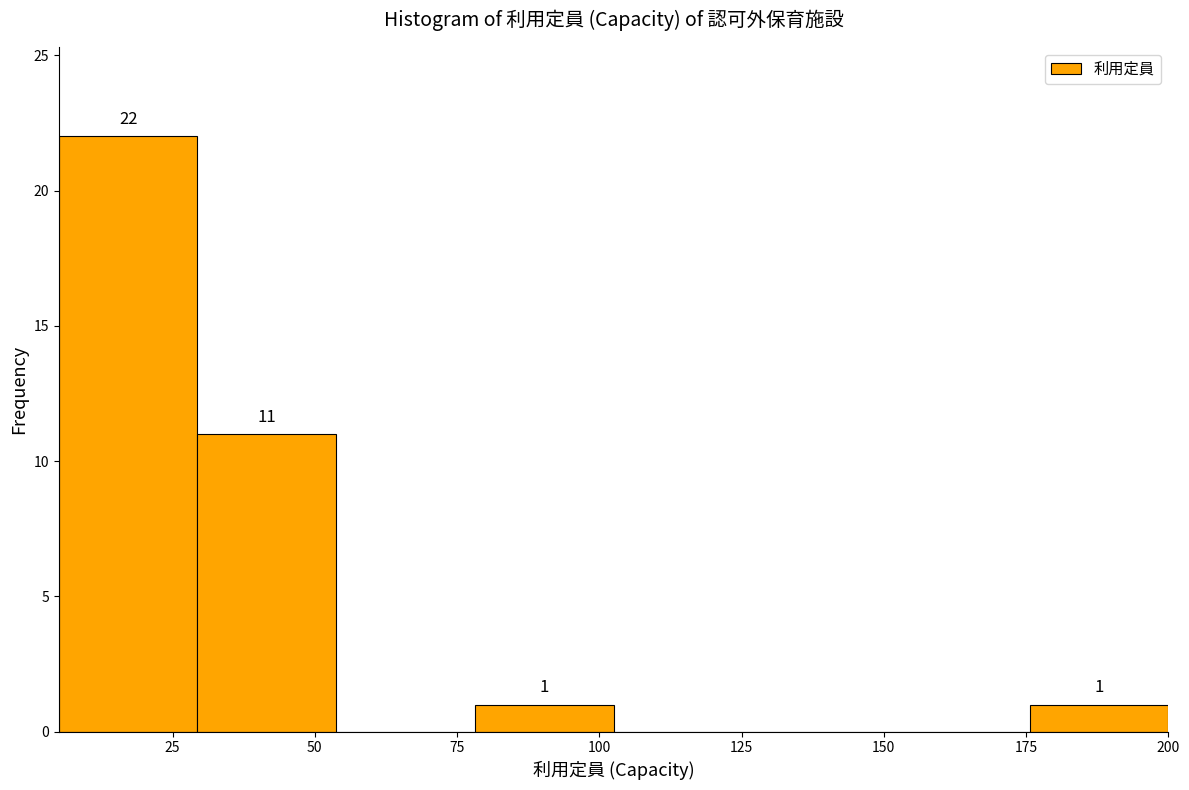

Over which range of the x-axis is the bar tallest?

5 to 30